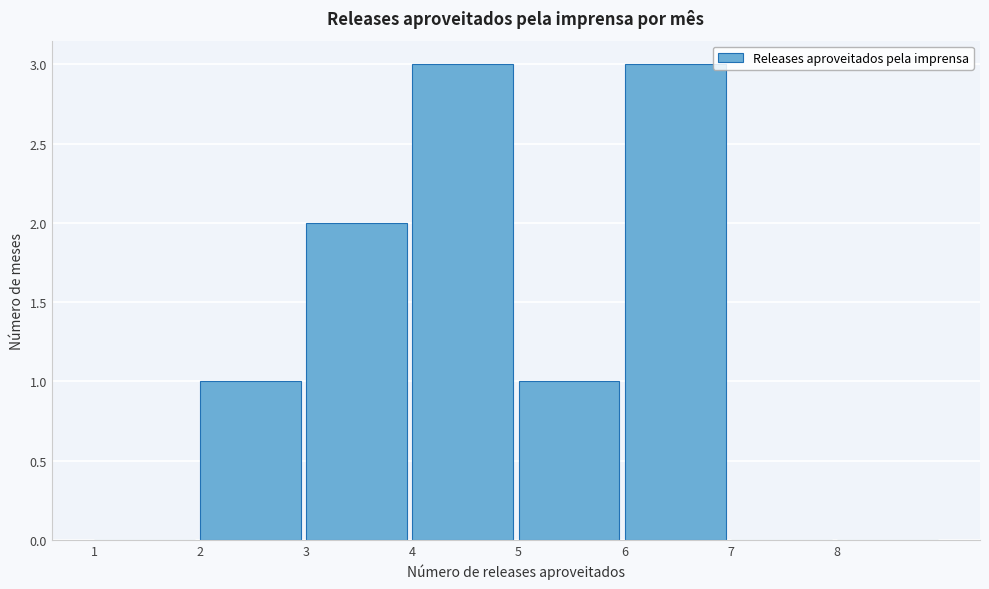

Reading left to right, list every bar in this chart as the range it spans on the x-axis followed by its height. The values are not printed on the chart, so give them approximately, as read against the axis.

1 to 2: 0
2 to 3: 1
3 to 4: 2
4 to 5: 3
5 to 6: 1
6 to 7: 3
7 to 8: 0
8 to 9: 0